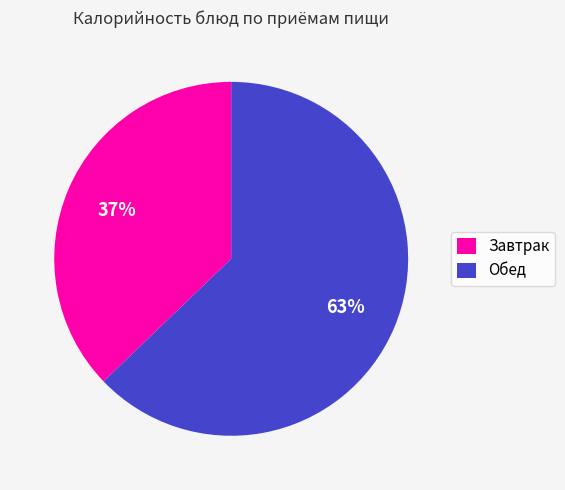

What is the largest slice in the pie chart?

Обед